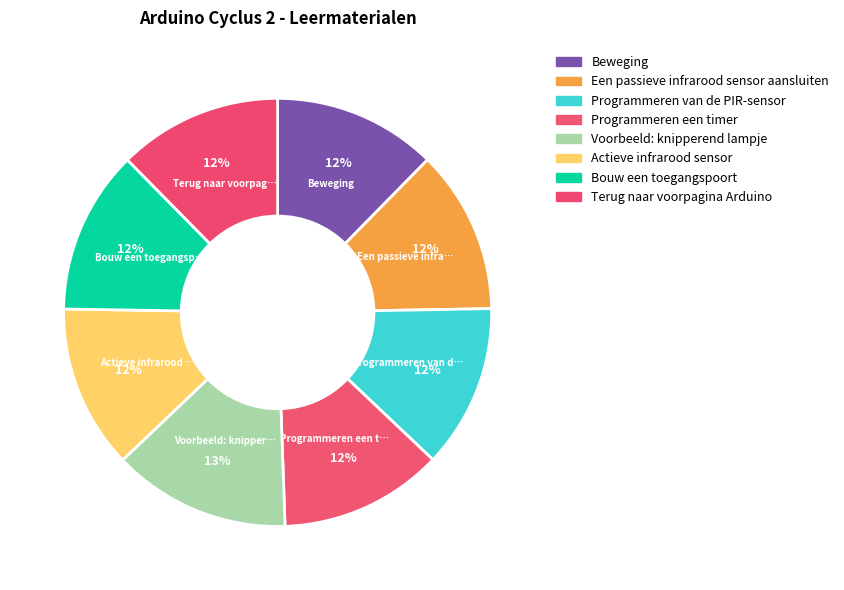

What is the total percentage of Bouw een toegangspoort and Programmeren een timer?

24.7%